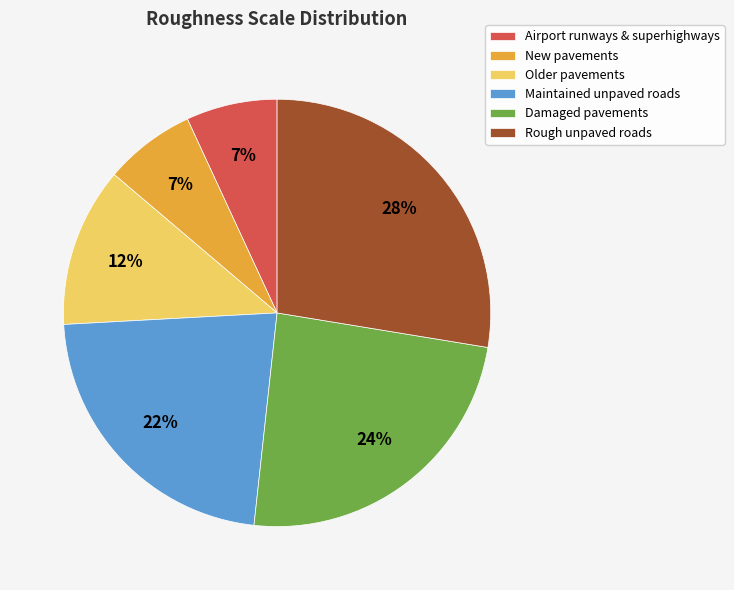

Is there any slice that represents more than half of the pie?

No